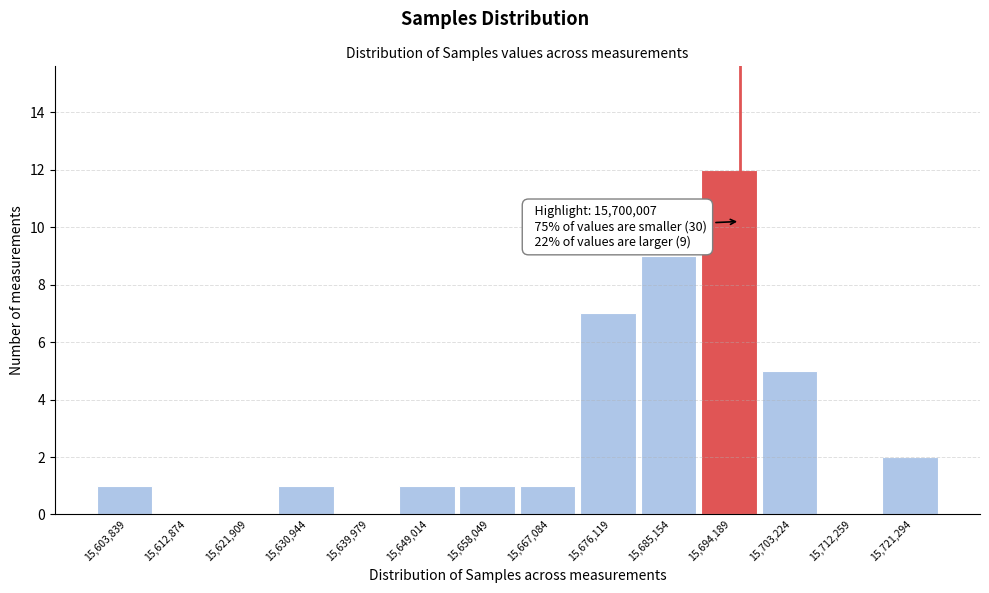

Reading left to right, what are all the values shown in this chart?

15,603,839=1	15,612,874=0	15,621,909=0	15,630,944=1	15,639,979=0	15,649,014=1	15,658,049=1	15,667,084=1	15,676,119=7	15,685,154=9	15,694,189=12	15,703,224=5	15,712,259=0	15,721,294=2